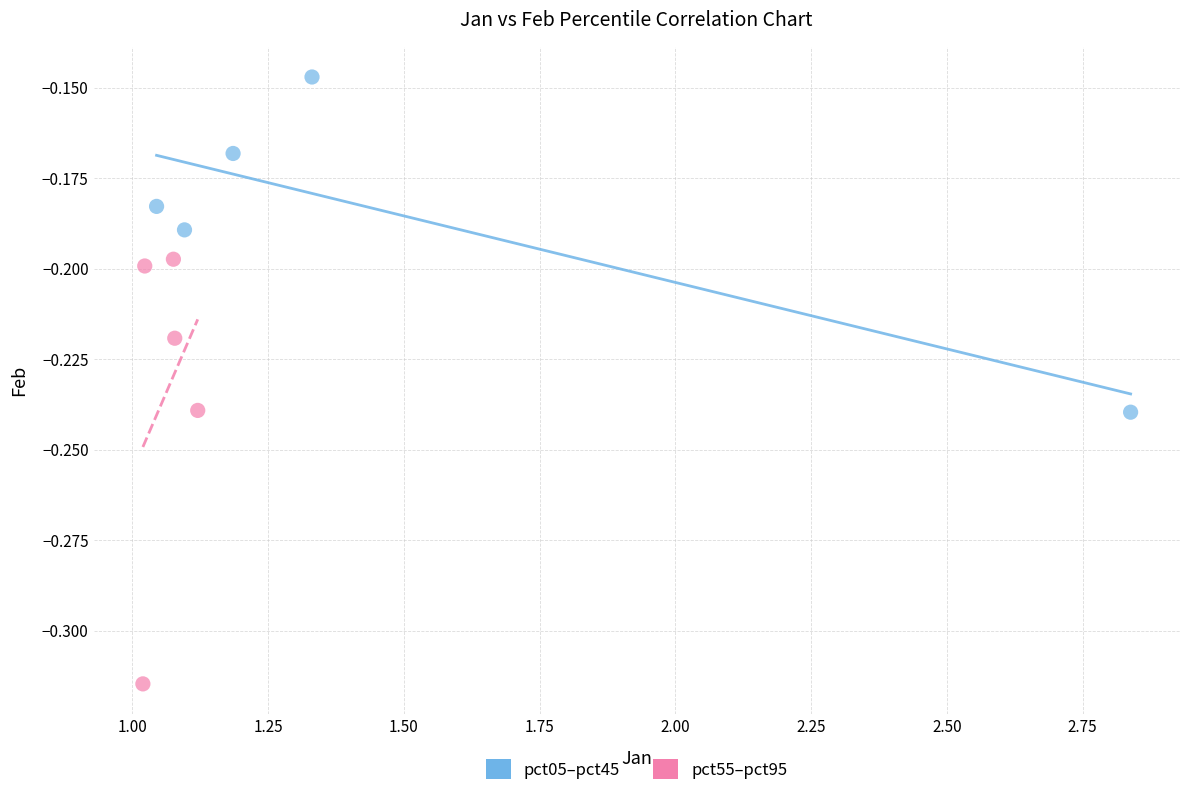

Which series contains the lowest Y value?

pct55–pct95